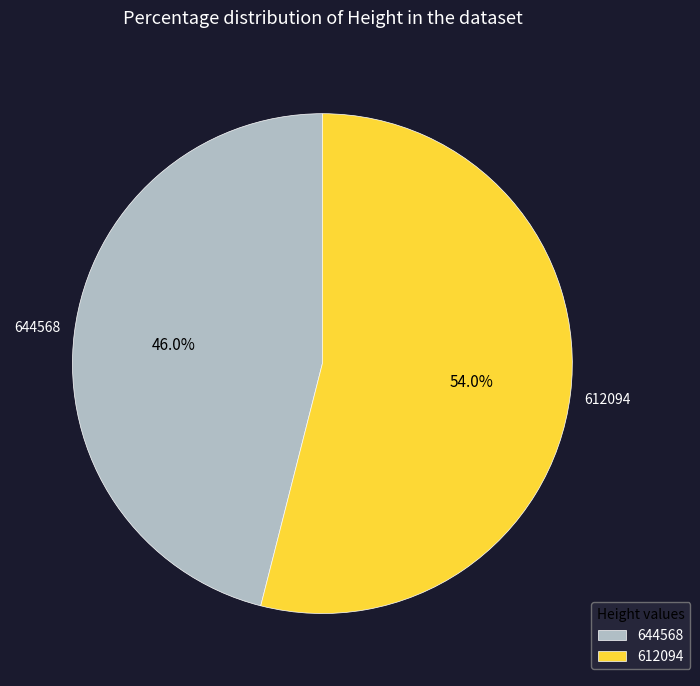

Which slice is the largest?

612094